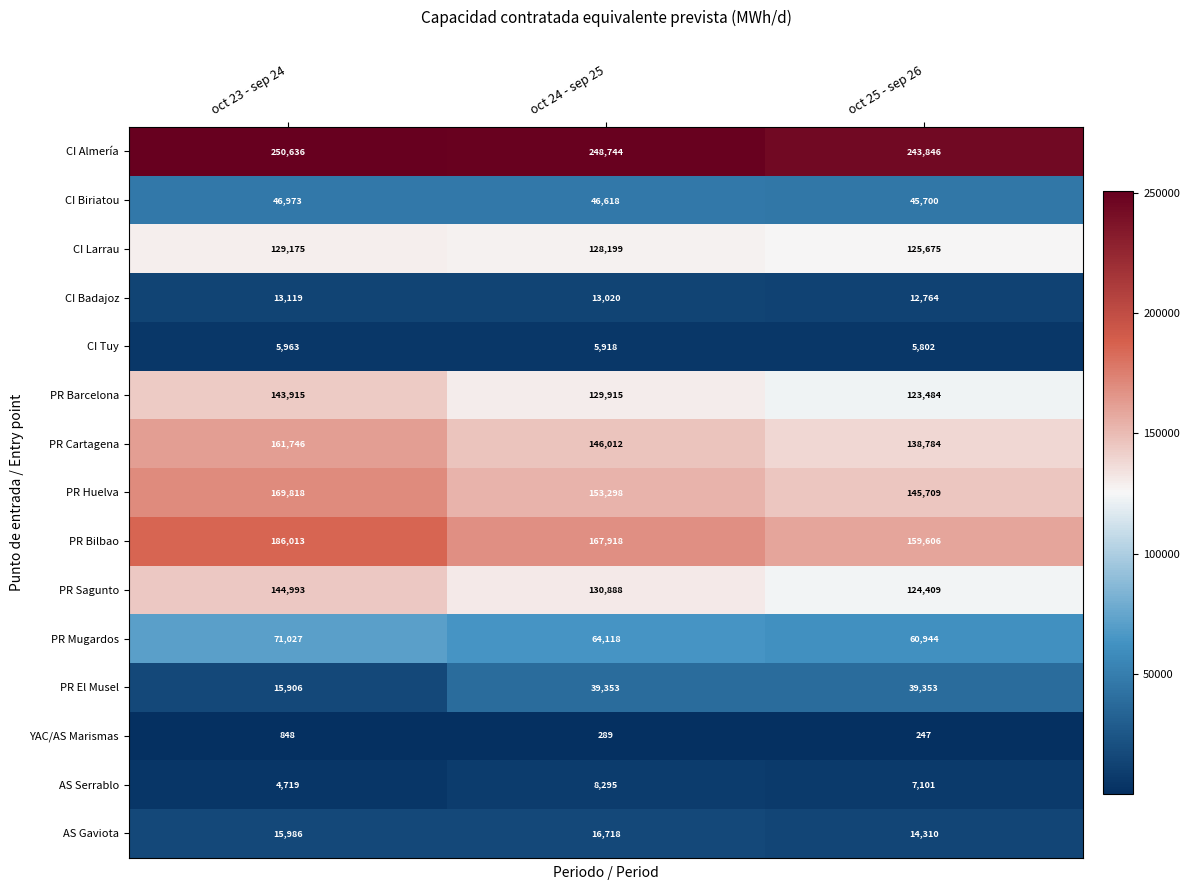

How many data points does each series have?

3